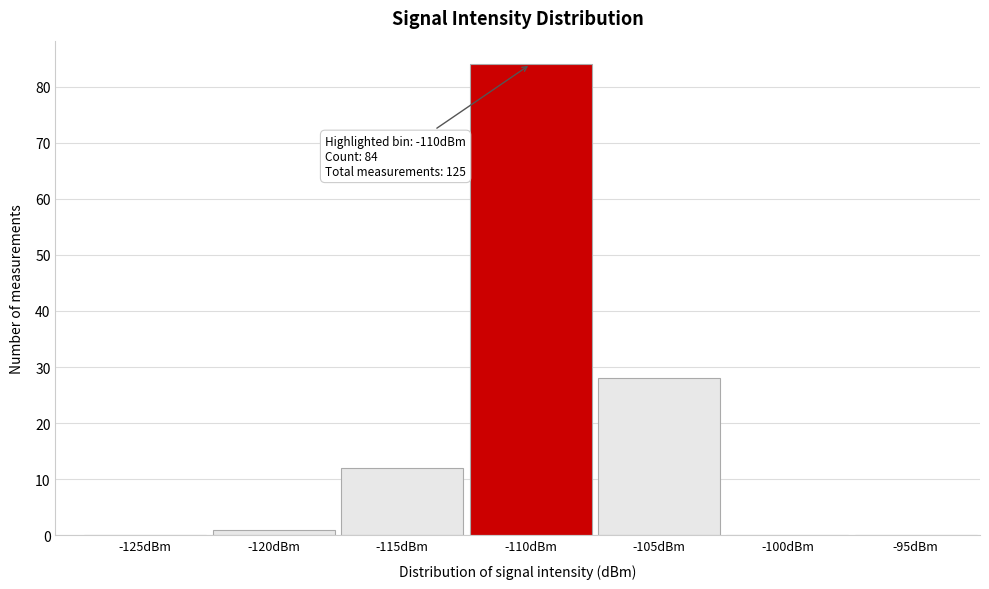

Reading left to right, extract all data points from this chart.

-125dBm=0	-120dBm=1	-115dBm=12	-110dBm=84	-105dBm=28	-100dBm=0	-95dBm=0